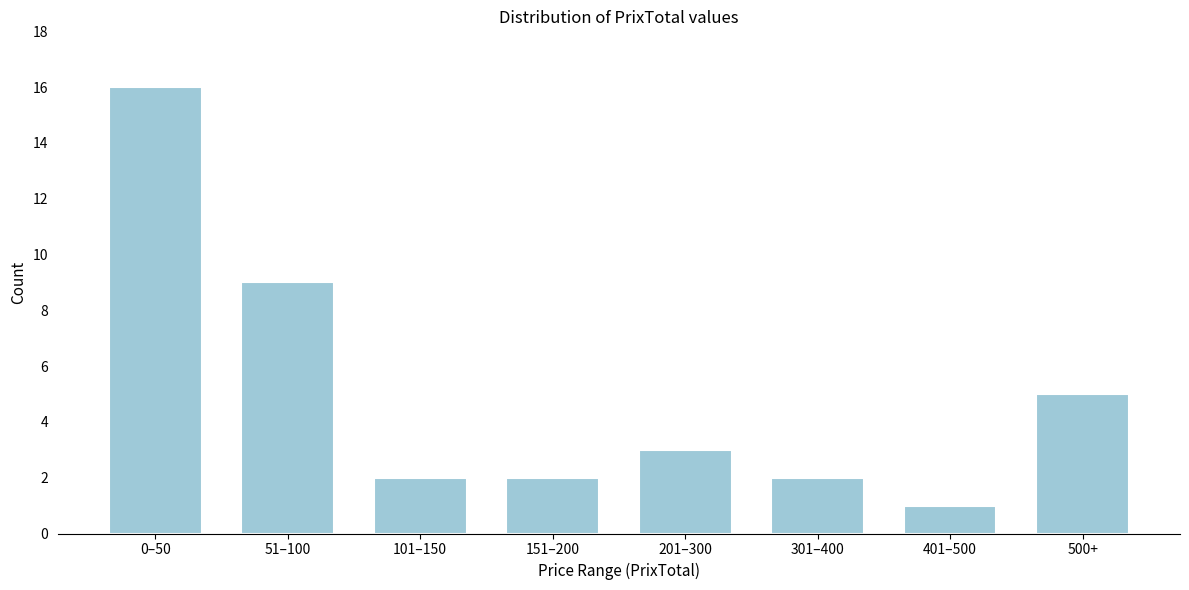

Reading left to right, transcribe all the data shown in this chart.

0–50=16	51–100=9	101–150=2	151–200=2	201–300=3	301–400=2	401–500=1	500+=5